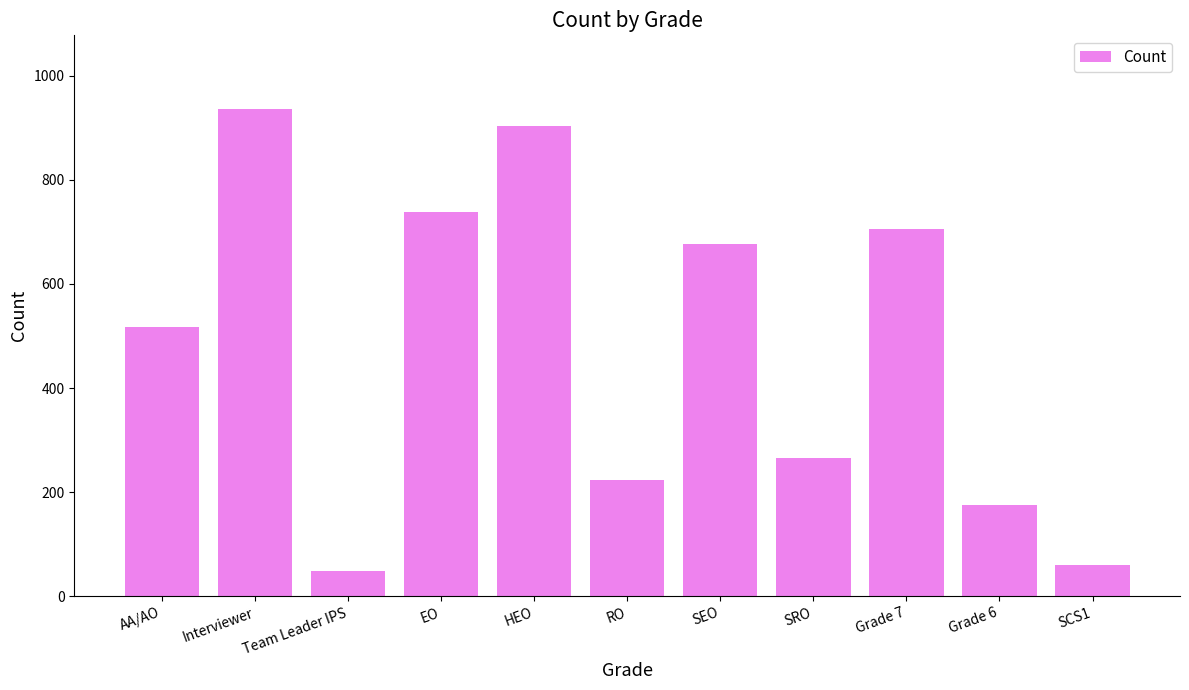

What is the label of the 10th bar from the left?

Grade 6